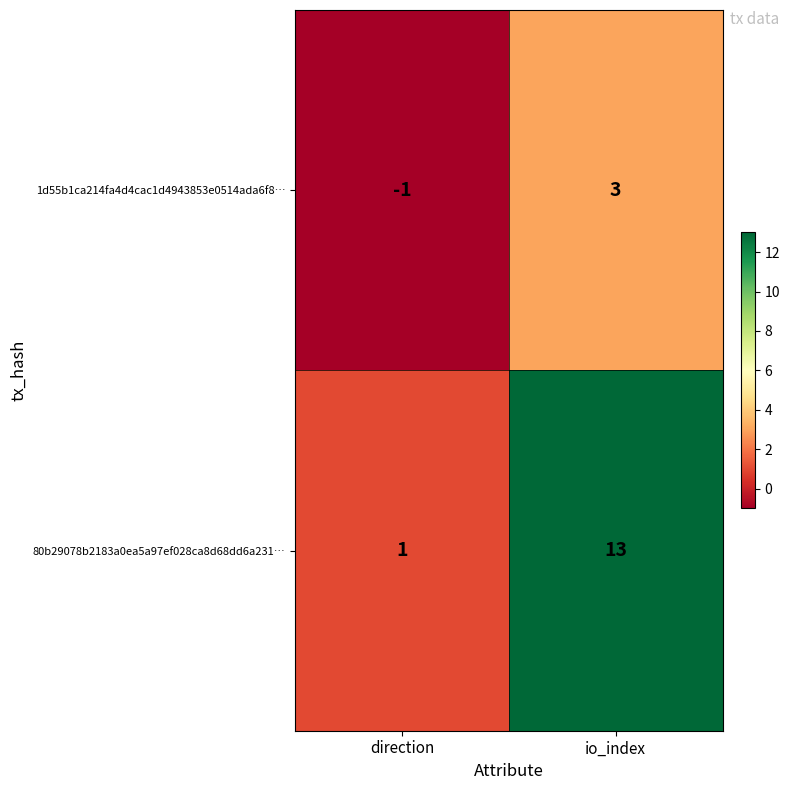

Which series has the largest range (max minus min)?

80b29078b2183a0ea5a97ef028ca8d68dd6a231…